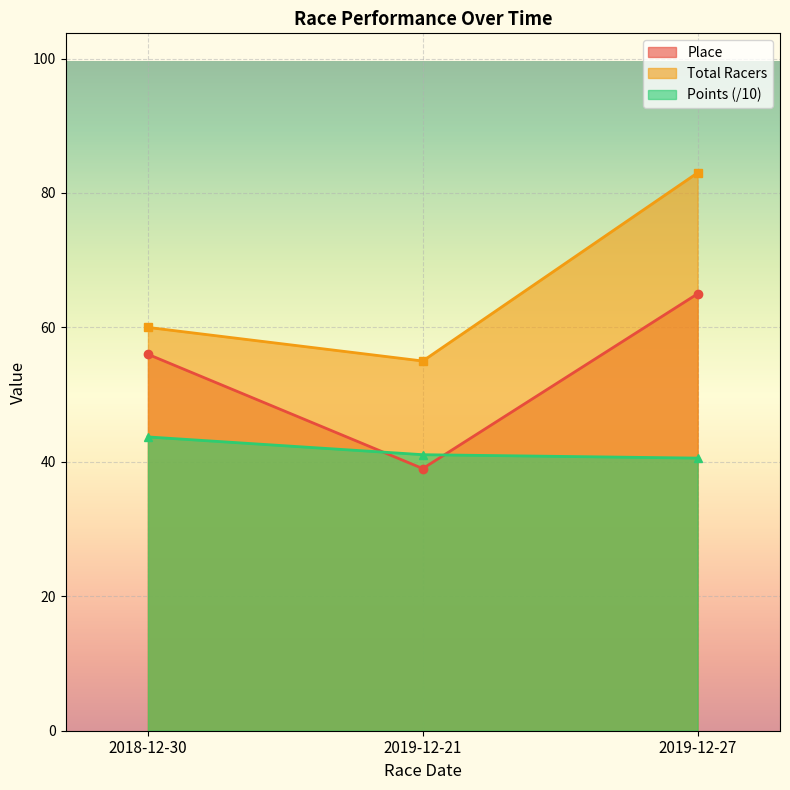

How many values in the Place series are below 56?

1